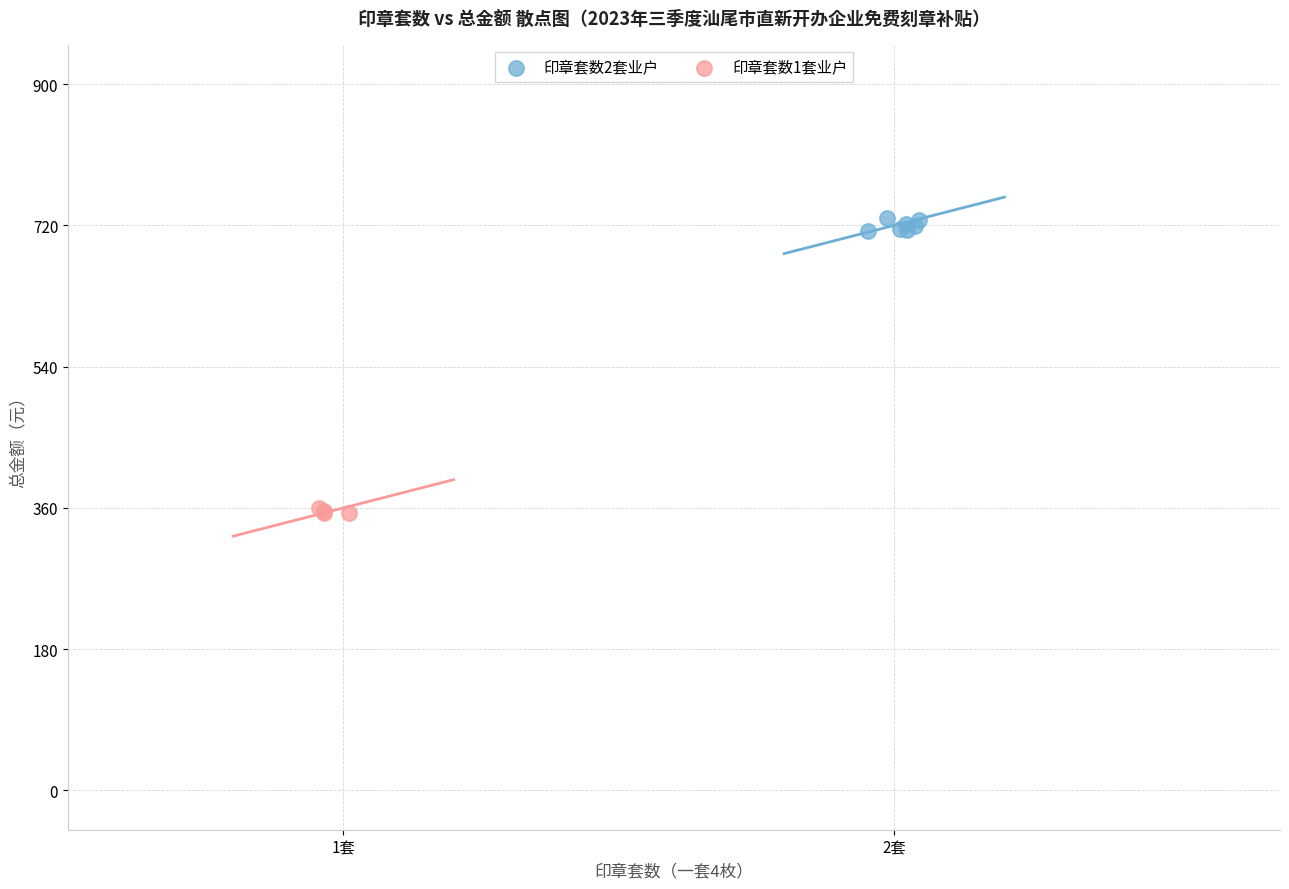

Which series reaches the maximum Y coordinate?

印章套数2套业户